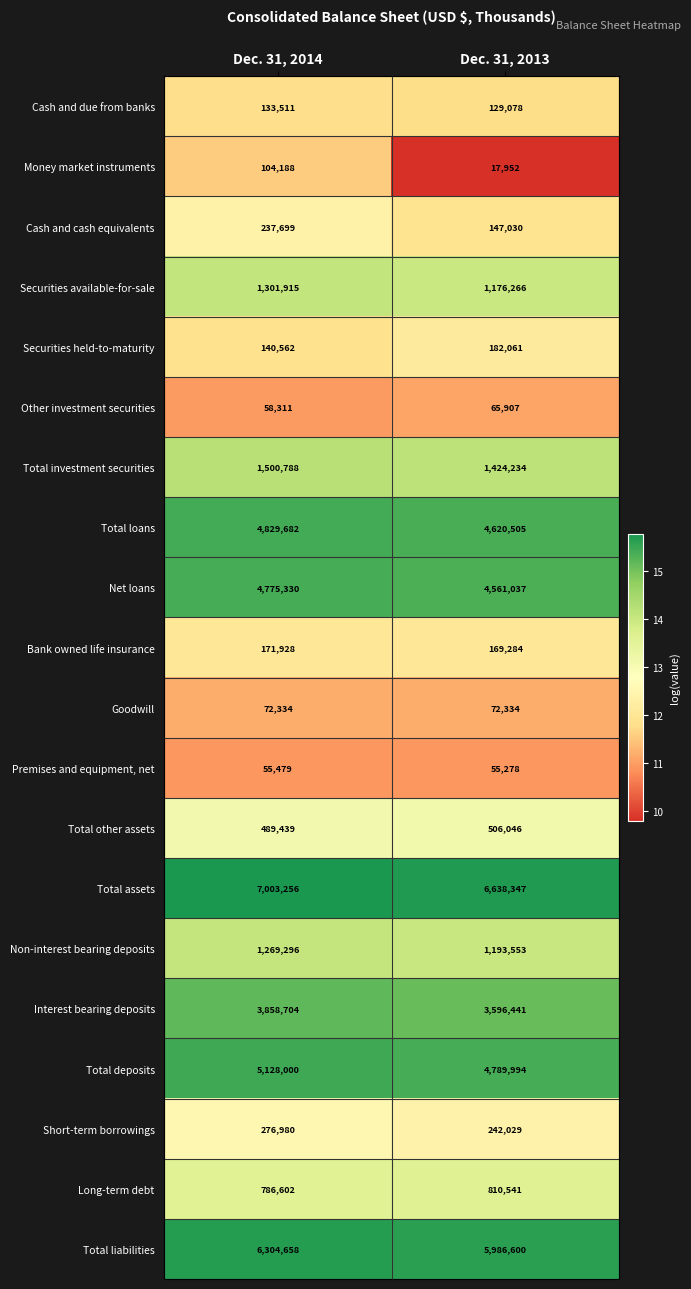

At which label does Total liabilities reach its minimum?

Dec. 31, 2013